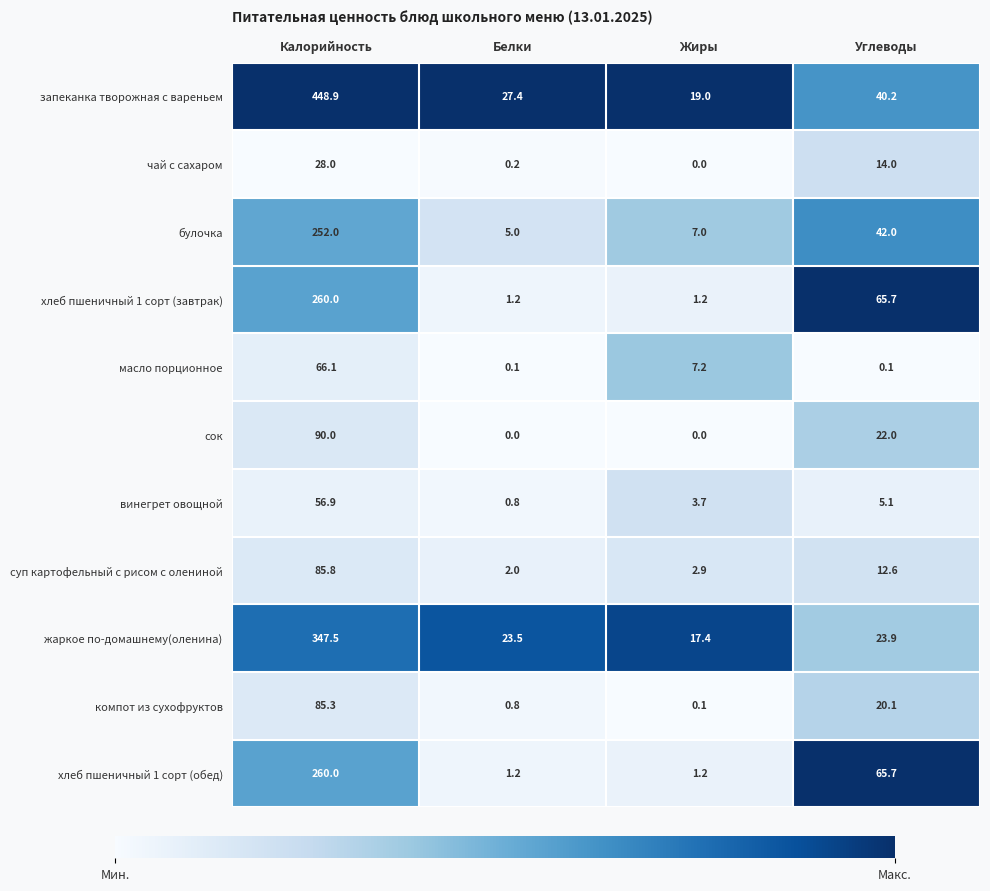

Which series has the widest spread of values?

запеканка творожная с вареньем